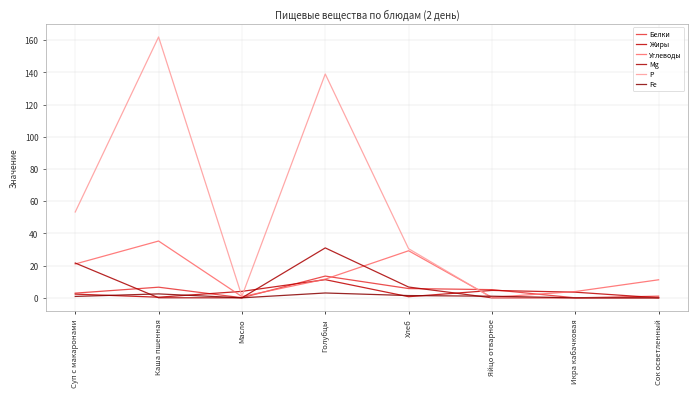

The Р series shows 0.0 at Икра кабачковая. True or false?

True